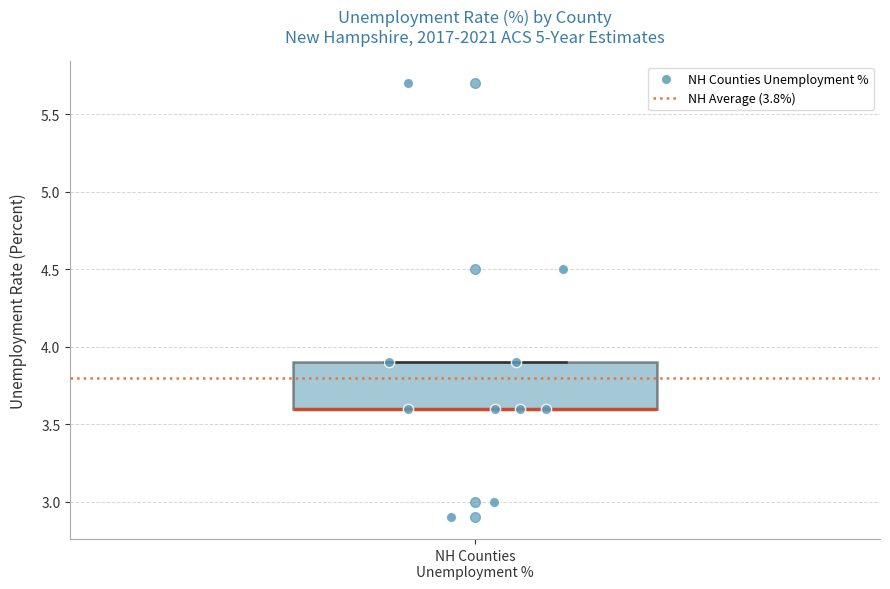

Read this box plot against the y-axis: the position of the median line, the range covered by the box, and the ends of both whiskers. The values are not printed on the chart, so give them approximately, as read against the axis.

median 3.6 (drawn on the box's lower edge), box 3.6 to 3.9, whiskers 3.6 to 3.9